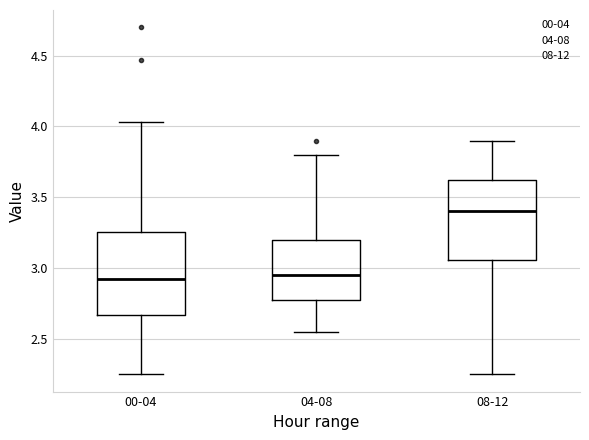

Where is the lower edge of the box for 08-12 on the y-axis? The values are not printed on the chart, so give them approximately, as read against the axis.

3.05